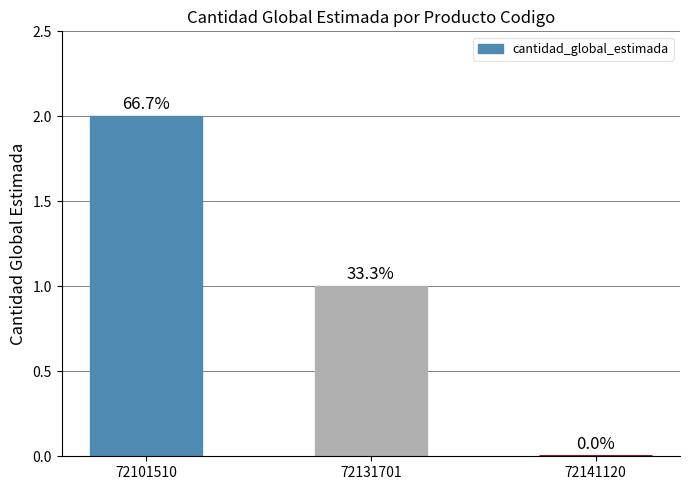

Is it true that the value at 72131701 is 0?

False